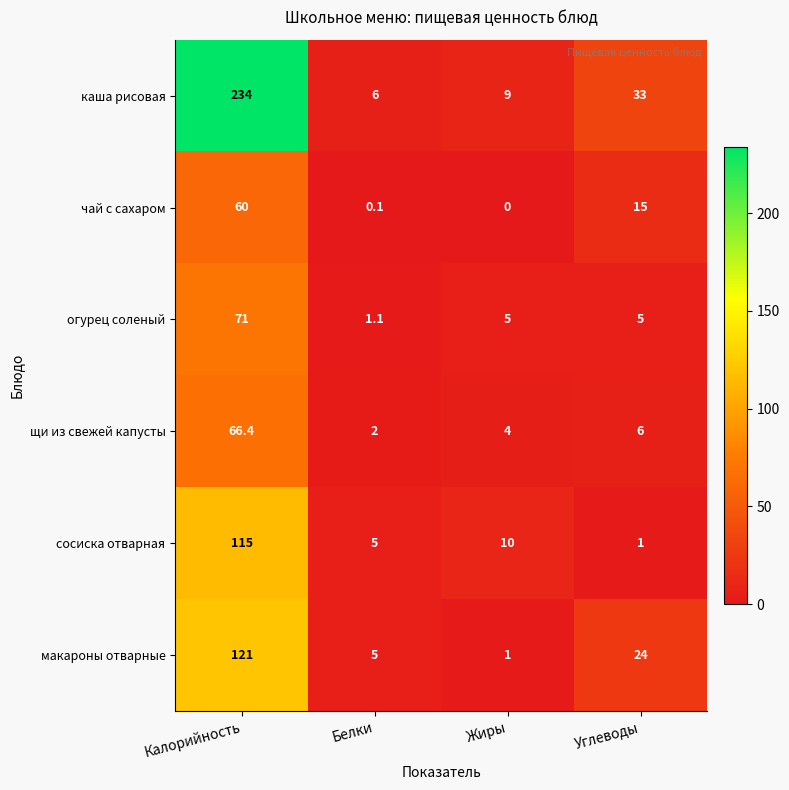

What is the difference between the maximum and minimum values in the каша рисовая series?

228.0